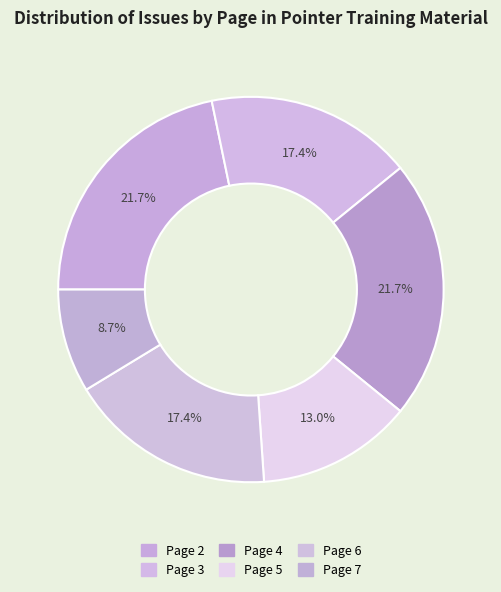

Count the number of slices in the pie.

6